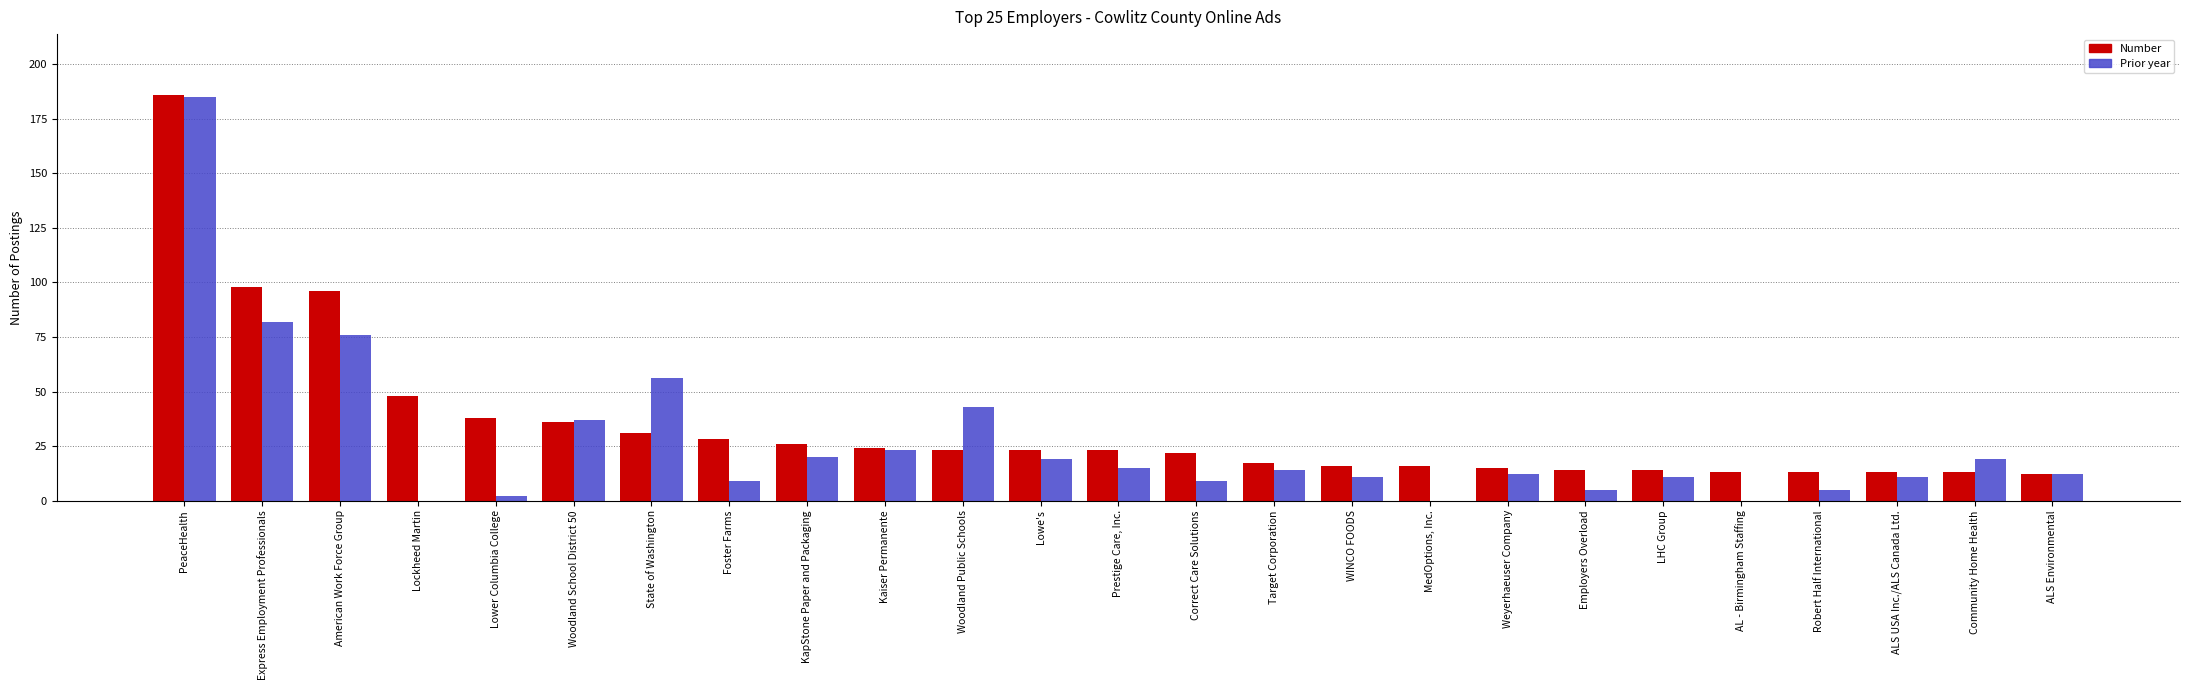

What is the total value across all series at Correct Care Solutions?

31